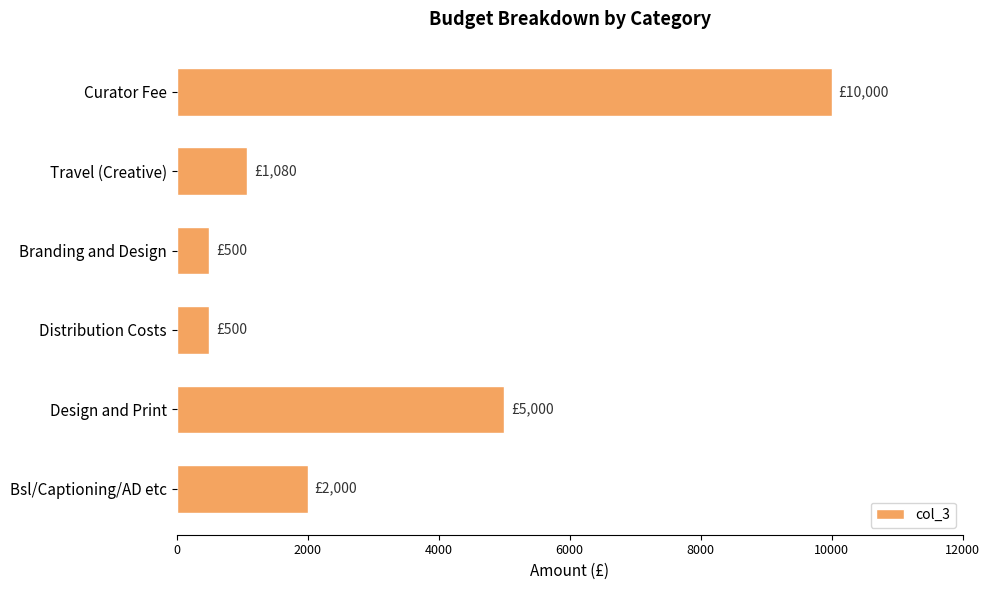

Reading top to bottom, what are all the values shown in this chart?

Curator Fee=10000	Travel (Creative)=1080	Branding and Design=500	Distribution Costs=500	Design and Print=5000	Bsl/Captioning/AD etc=2000